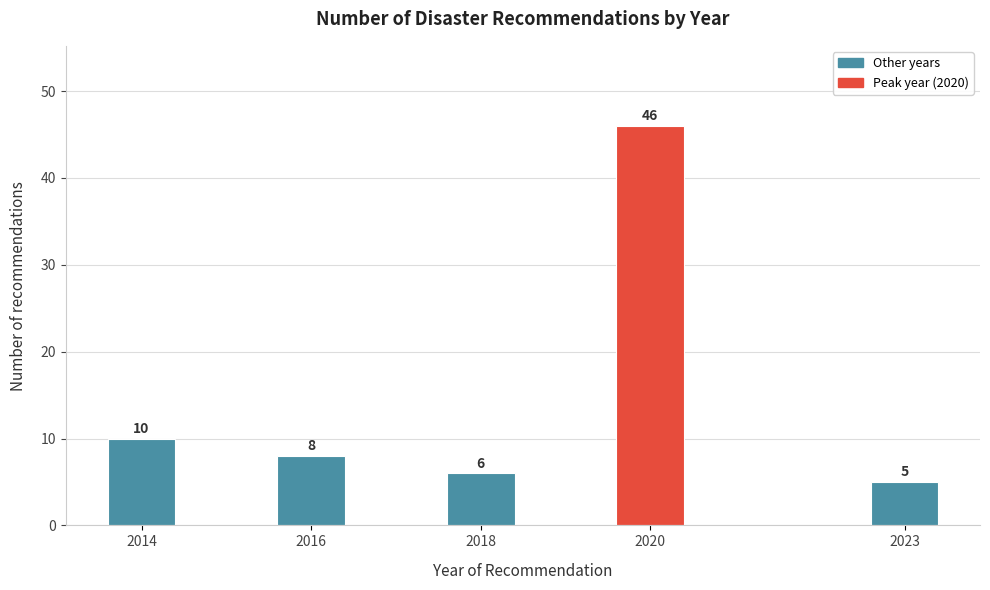

Reading right to left, list all the values displayed in this chart.

5	46	6	8	10